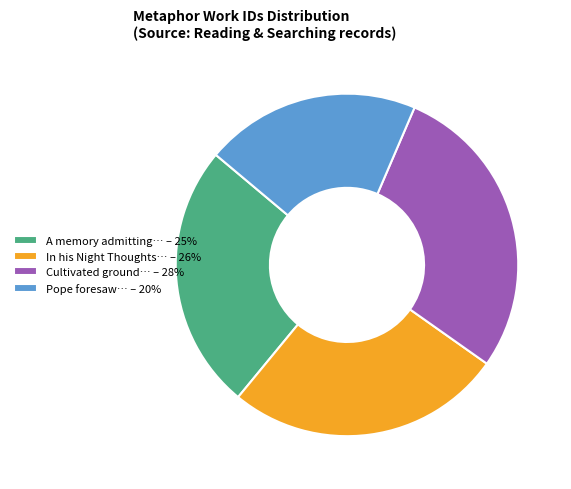

Does Cultivated ground… – 28% account for over 50% of the chart?

No